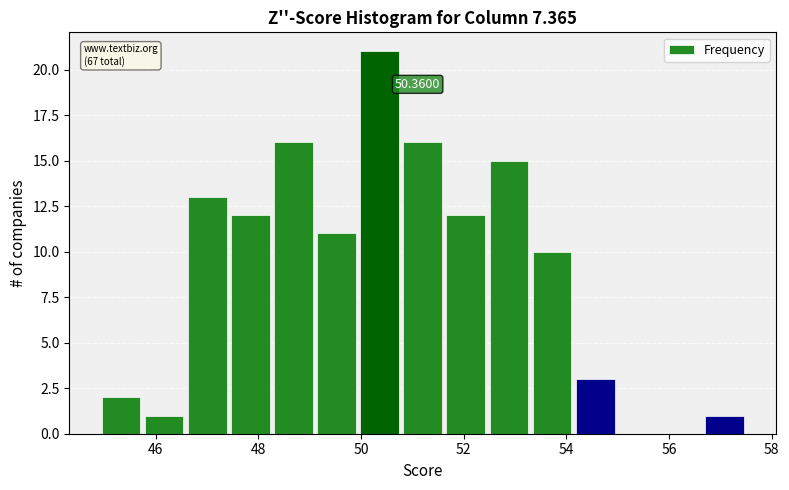

Which range on the x-axis has the tallest bar?

49.94 to 50.78